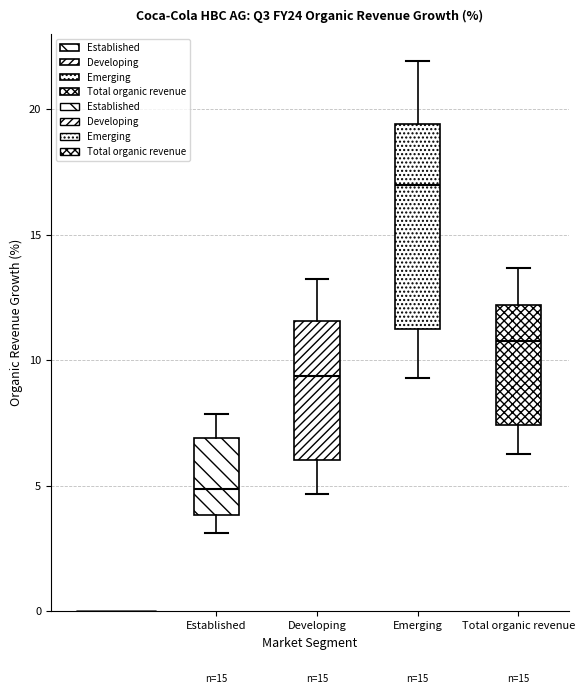

Reading left to right, read every box against the y-axis: the position of its median line, the range the box covers, and the ends of its whiskers. The values are not printed on the chart, so give them approximately, as read against the axis.

Established: median 5.0, box 4.0 to 7.0, whiskers 3.0 to 8.0
Developing: median 9.5, box 6.0 to 11.5, whiskers 4.5 to 13.0
Emerging: median 17.0, box 11.0 to 19.5, whiskers 9.5 to 22.0
Total organic revenue: median 11.0, box 7.5 to 12.0, whiskers 6.5 to 13.5